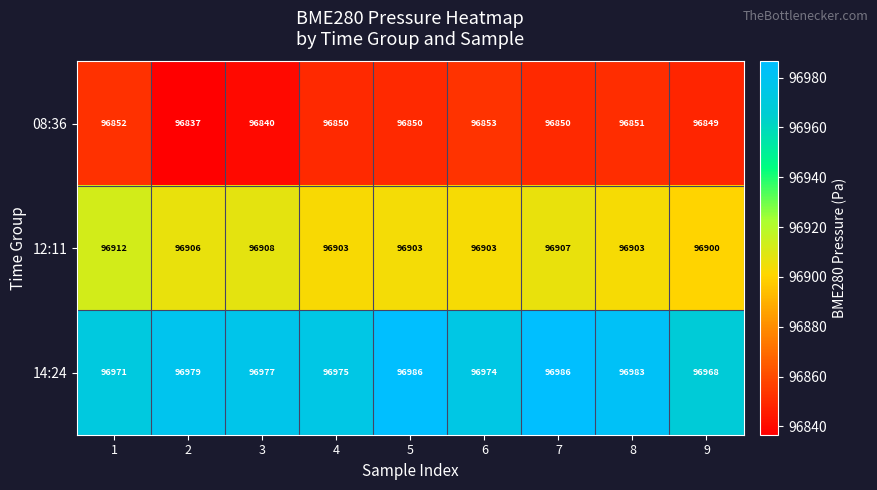

Rank the series by their average value, from highest to lowest.

14:24, 12:11, 08:36